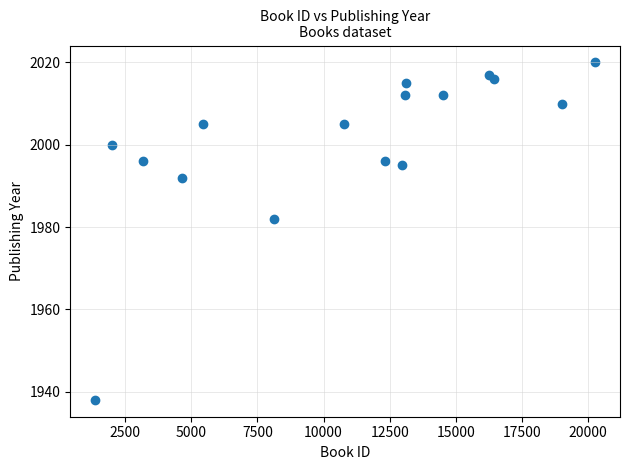

What is the range of X values (max minus min)?

18888